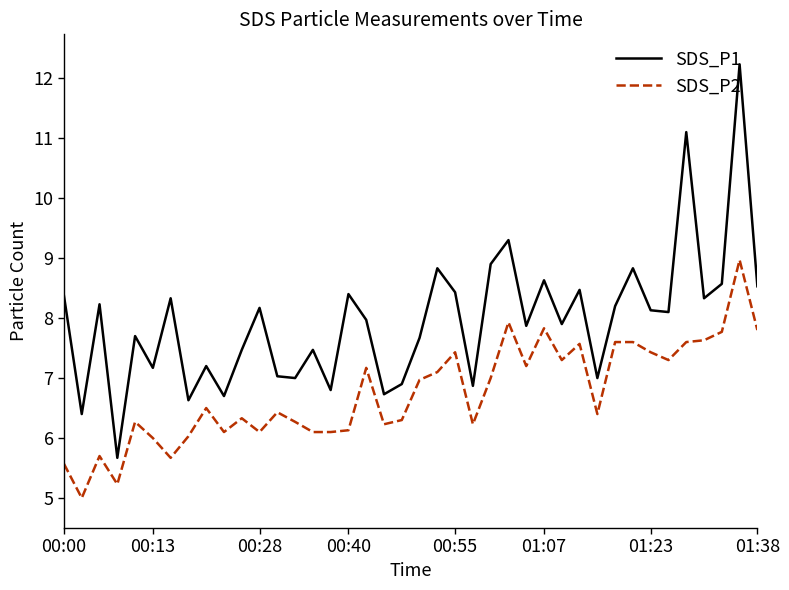

Which series has the widest spread of values?

SDS_P1